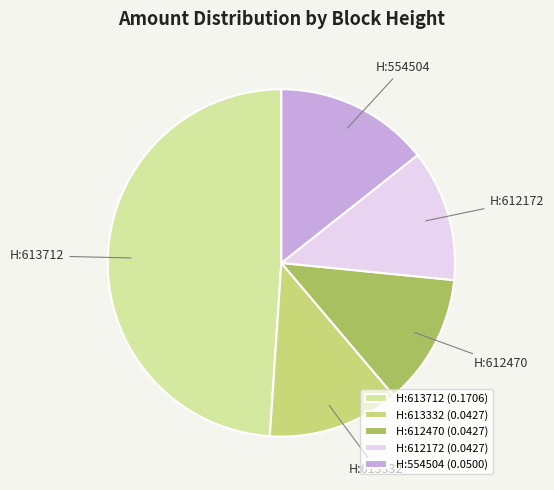

How many slices are in this pie chart?

5